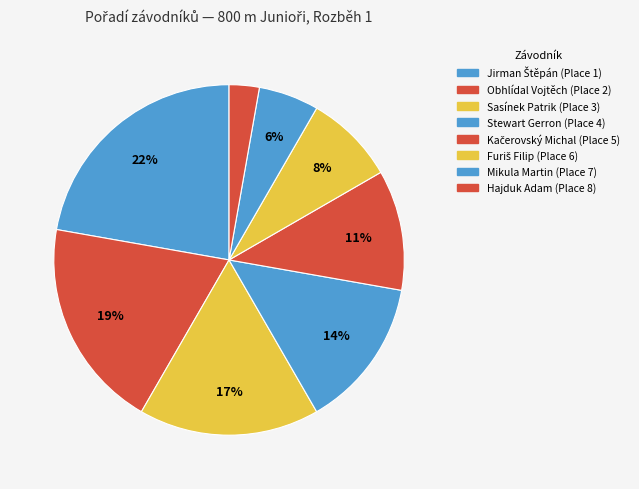

To the nearest percent, what portion does Sasínek Patrik represent?

17%